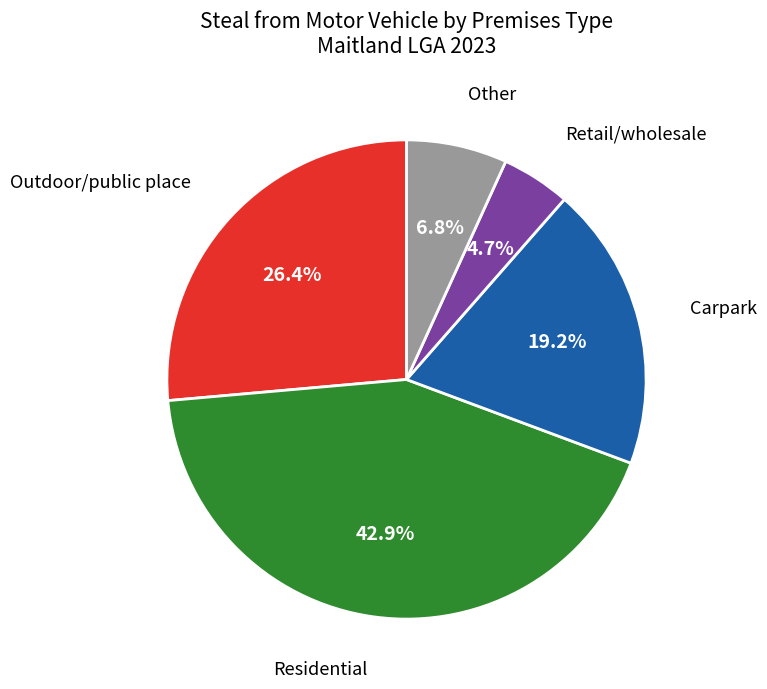

Is there any slice that represents more than half of the pie?

No